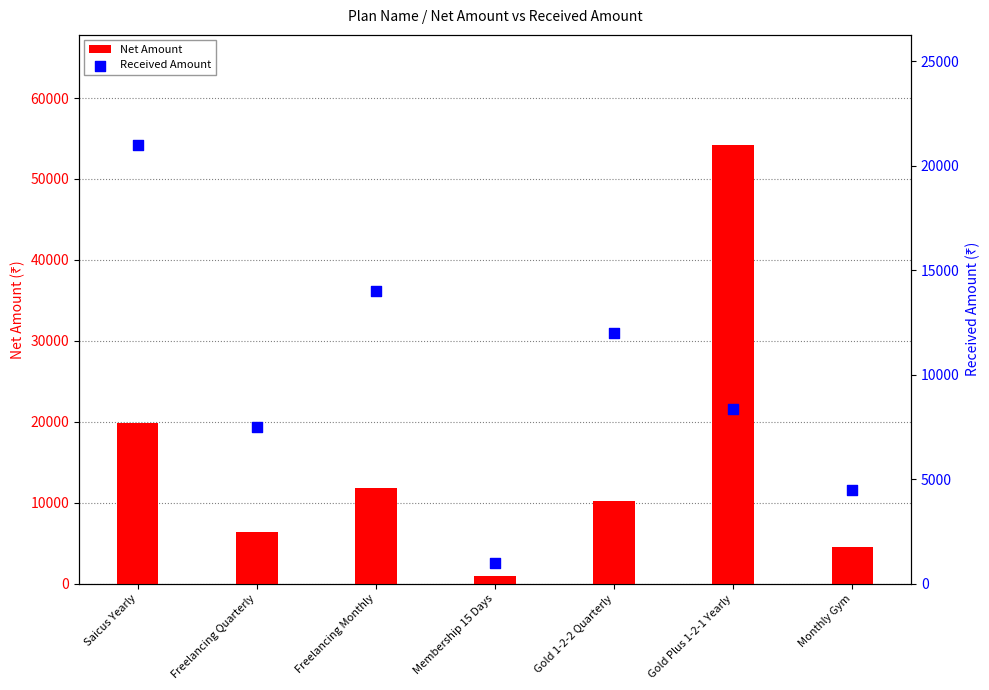

At how many categories does at least one series exceed 32005?

1